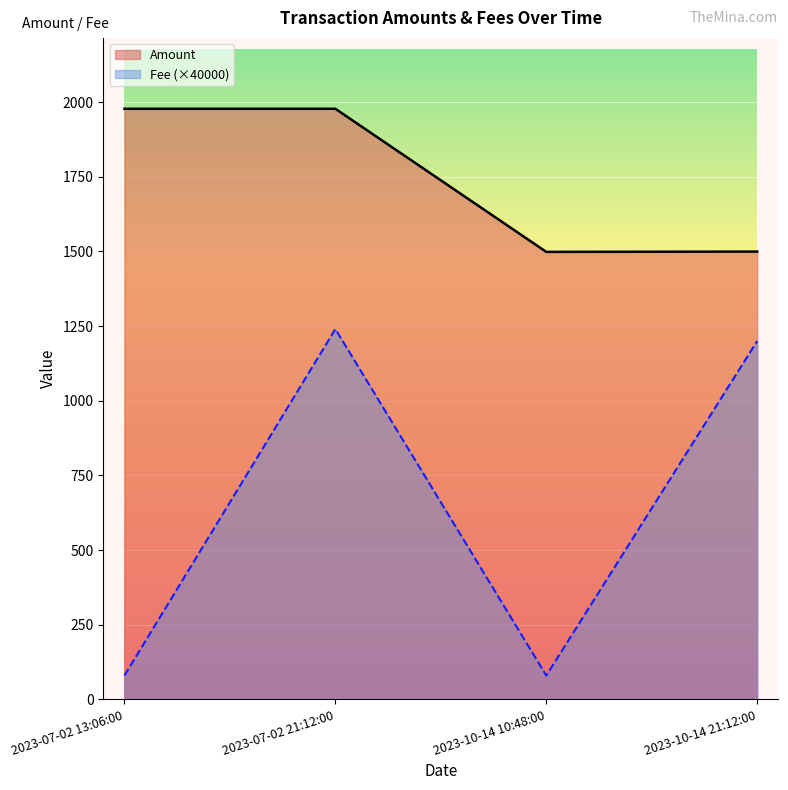

List the labels in order of Amount value, largest first.

2023-07-02 21:12:00, 2023-07-02 13:06:00, 2023-10-14 21:12:00, 2023-10-14 10:48:00